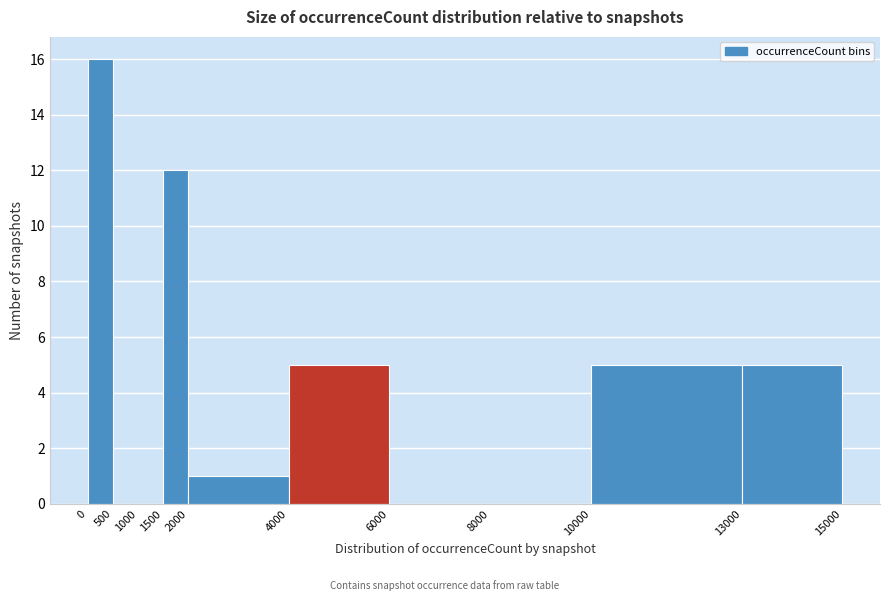

Reading left to right, transcribe this chart: for each bar, give the range it covers on the x-axis and its height. The values are not printed on the chart, so give them approximately, as read against the axis.

0 to 500: 16
500 to 1000: 0
1000 to 1500: 0
1500 to 2000: 12
2000 to 4000: 1
4000 to 6000: 5
6000 to 8000: 0
8000 to 10000: 0
10000 to 13000: 5
13000 to 15000: 5